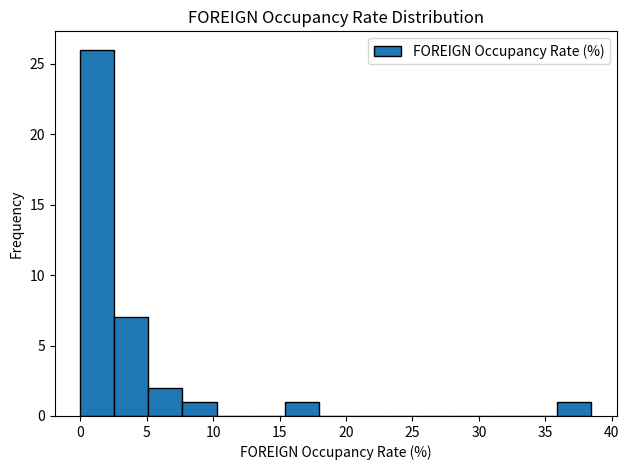

Over which range of the x-axis is the bar tallest?

0.0 to 2.5